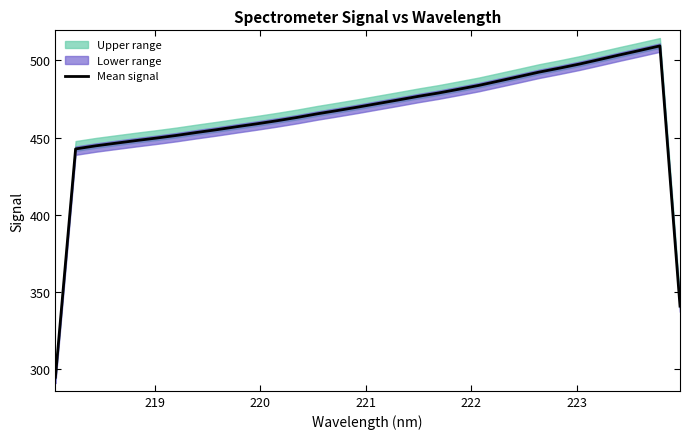

What is the minimum value shown in the chart?

294.5